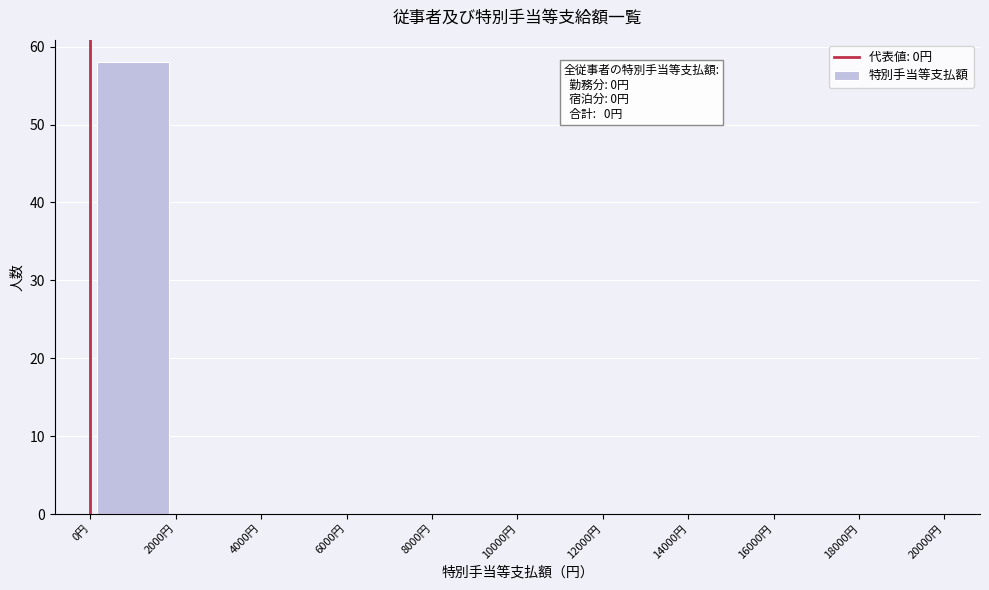

Over which range of the x-axis is the bar tallest?

0 to 2000